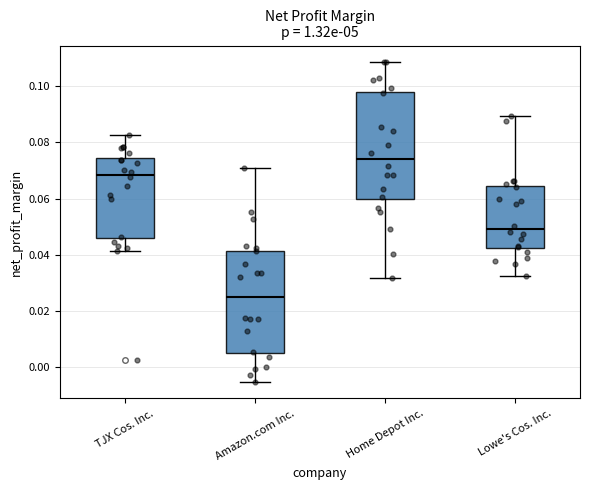

Reading left to right, read every box against the y-axis: the position of its median line, the range the box covers, and the ends of its whiskers. The values are not printed on the chart, so give them approximately, as read against the axis.

TJX Cos. Inc.: median 0.068, box 0.046 to 0.074, whiskers 0.042 to 0.082
Amazon.com Inc.: median 0.024, box 0.006 to 0.042, whiskers -0.006 to 0.072
Home Depot Inc.: median 0.074, box 0.060 to 0.098, whiskers 0.032 to 0.108
Lowe's Cos. Inc.: median 0.050, box 0.042 to 0.064, whiskers 0.032 to 0.090